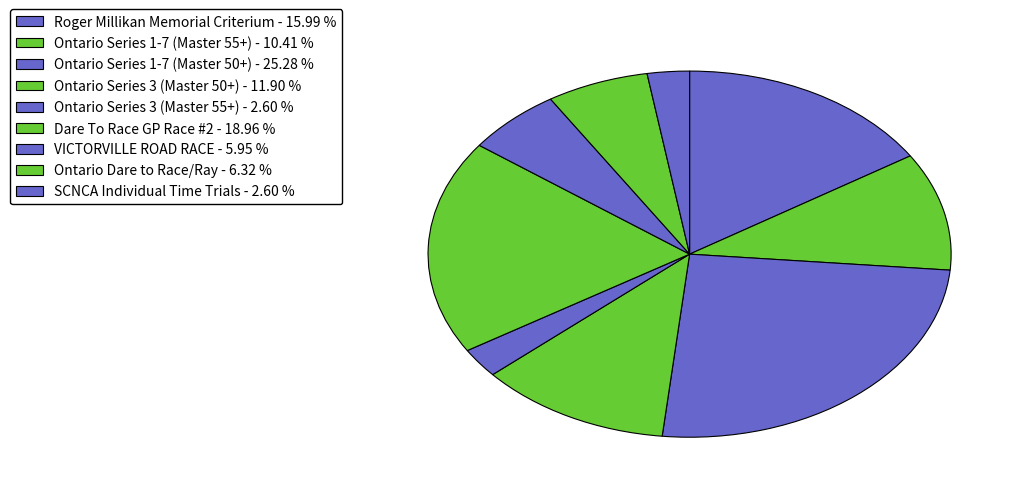

To the nearest percent, what portion does Ontario Series 3 (Master 55+) represent?

3%